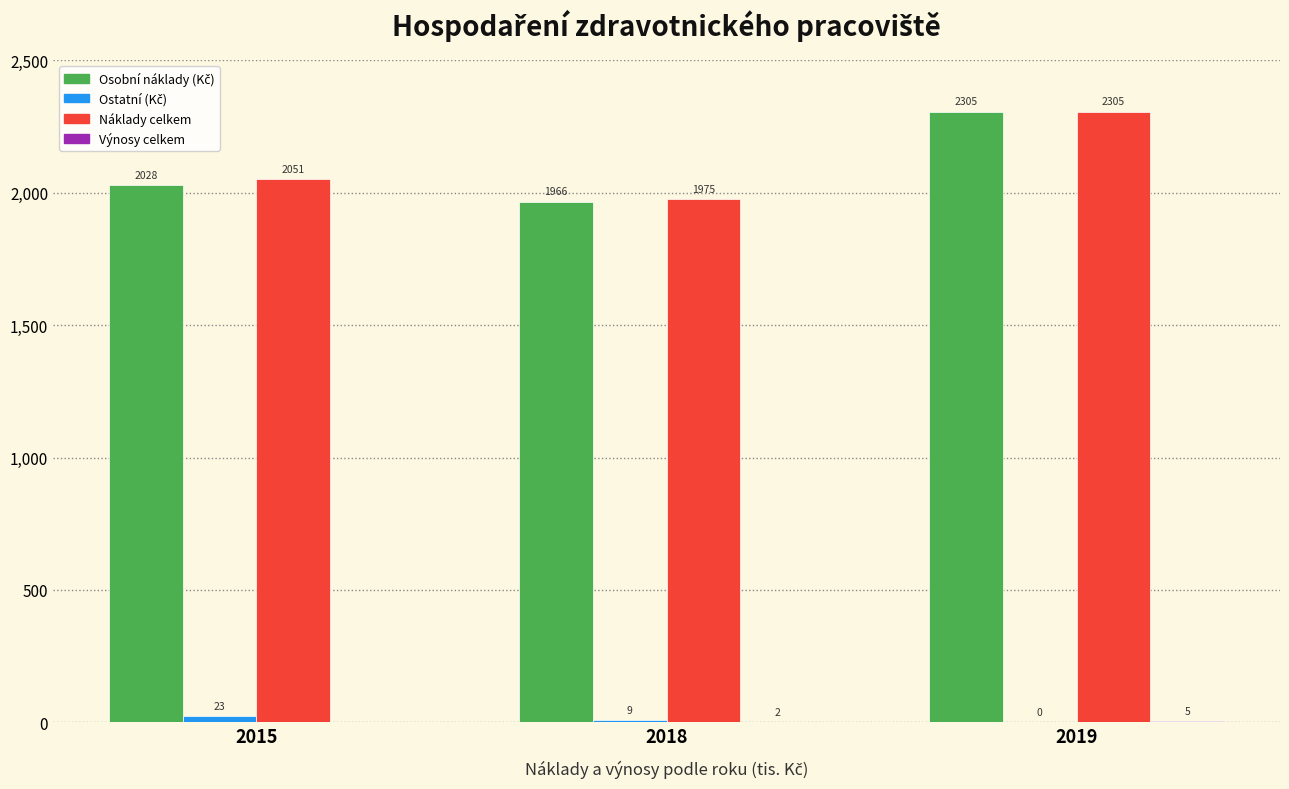

What is the maximum value shown in the chart?

2305.3